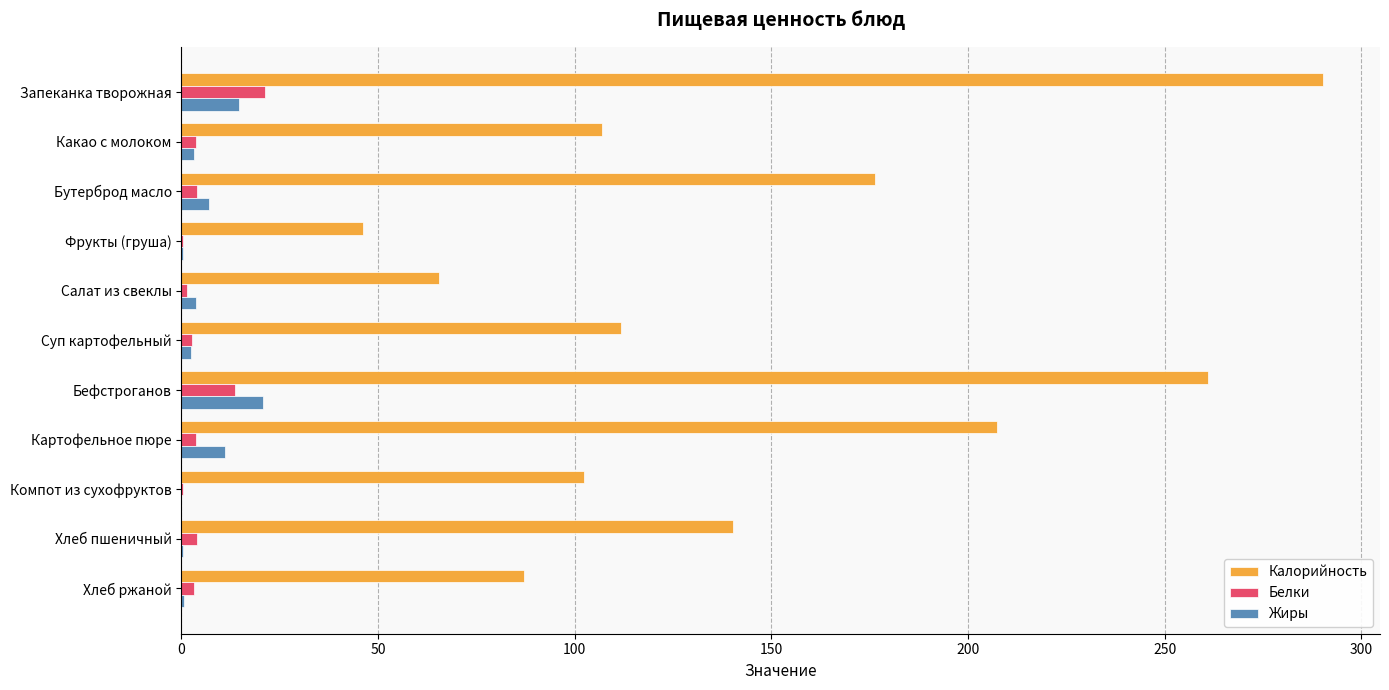

At which category is the sum across all series the highest?

Запеканка творожная